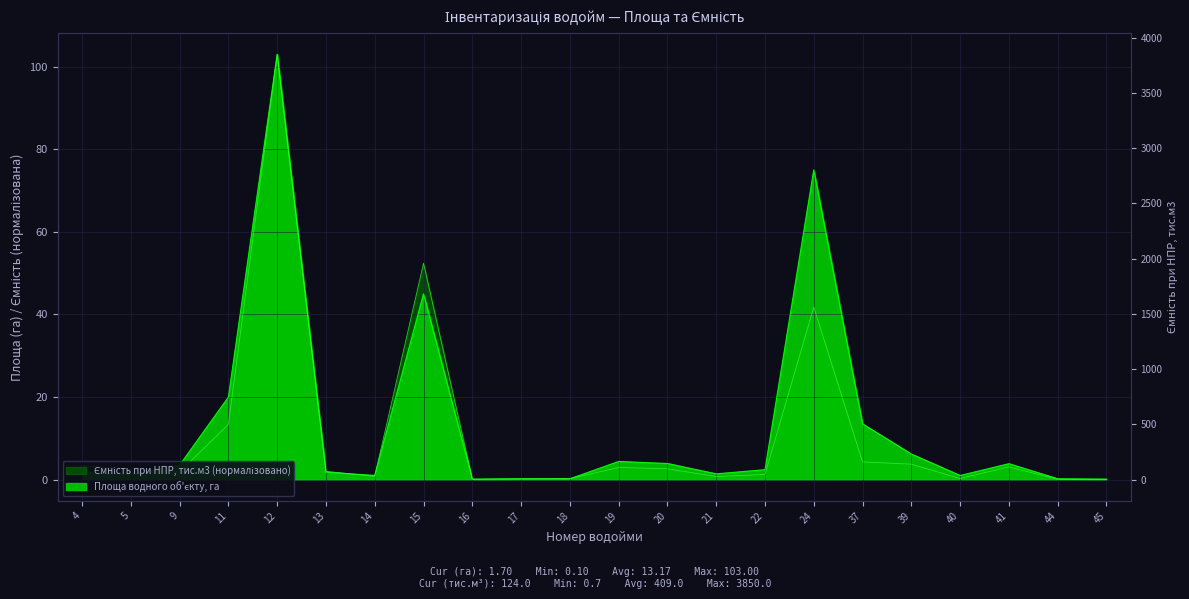

Which series has the widest spread of values?

Ємність при НПР, тис.м3